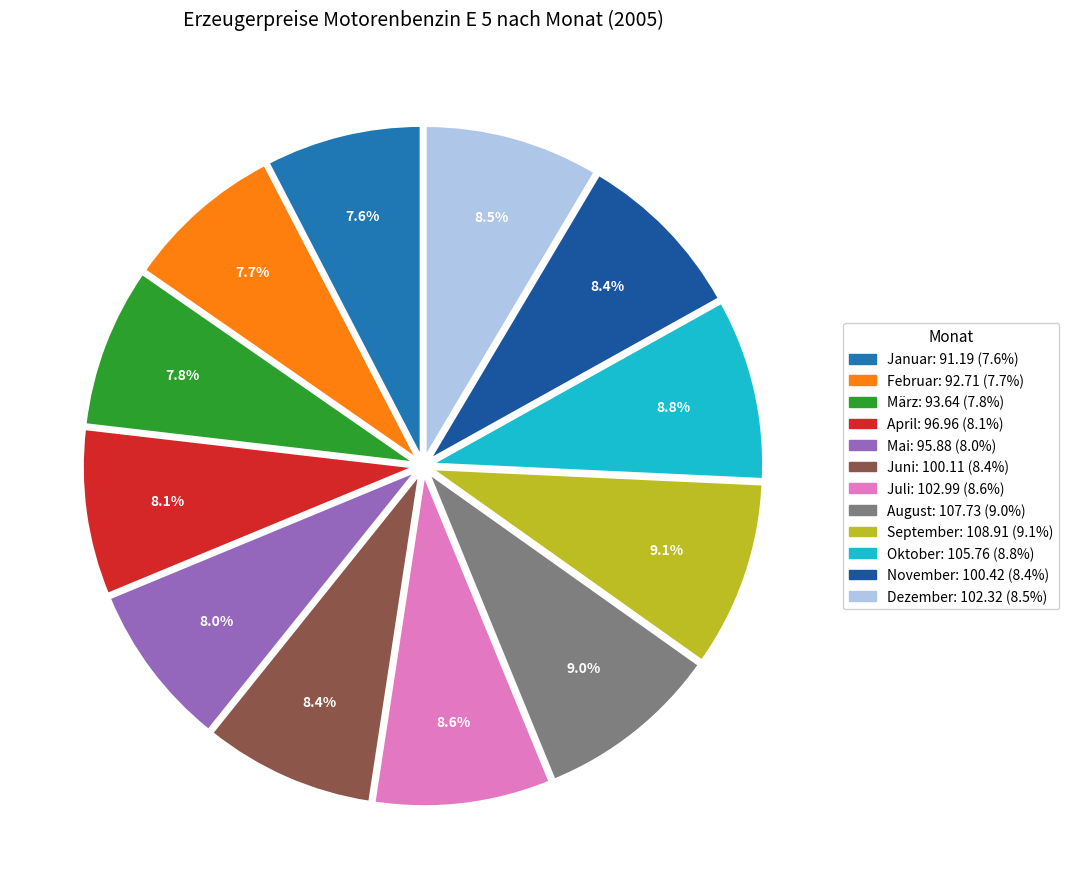

What is the change in value from Juli to August?

+4.7